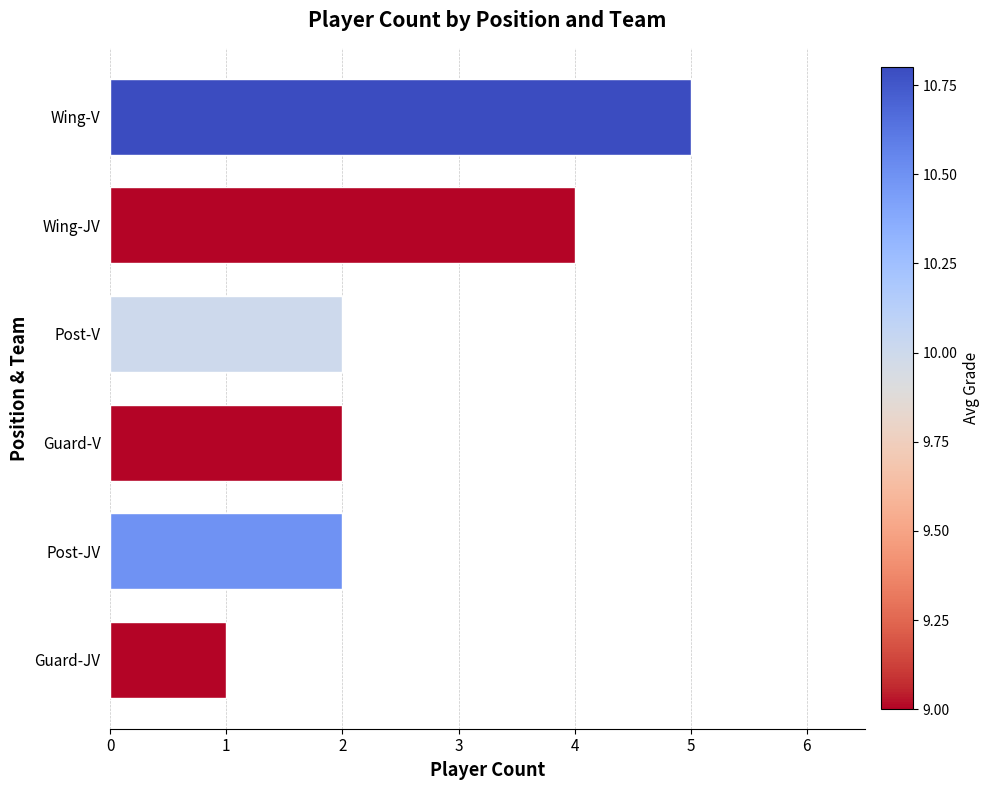

What is the average value?

3